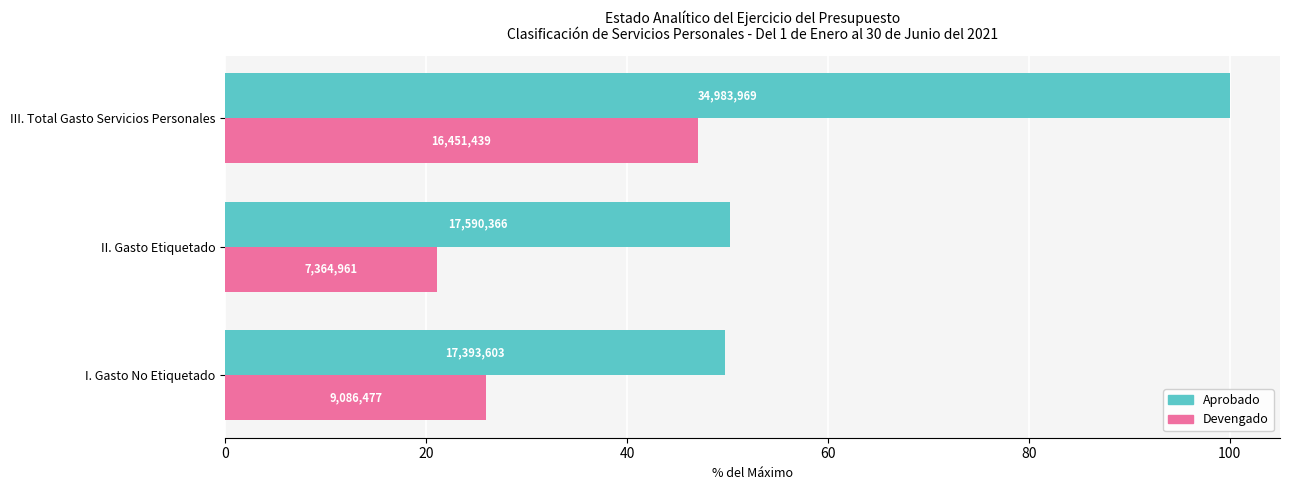

What are all the series names shown in the legend?

Aprobado, Devengado